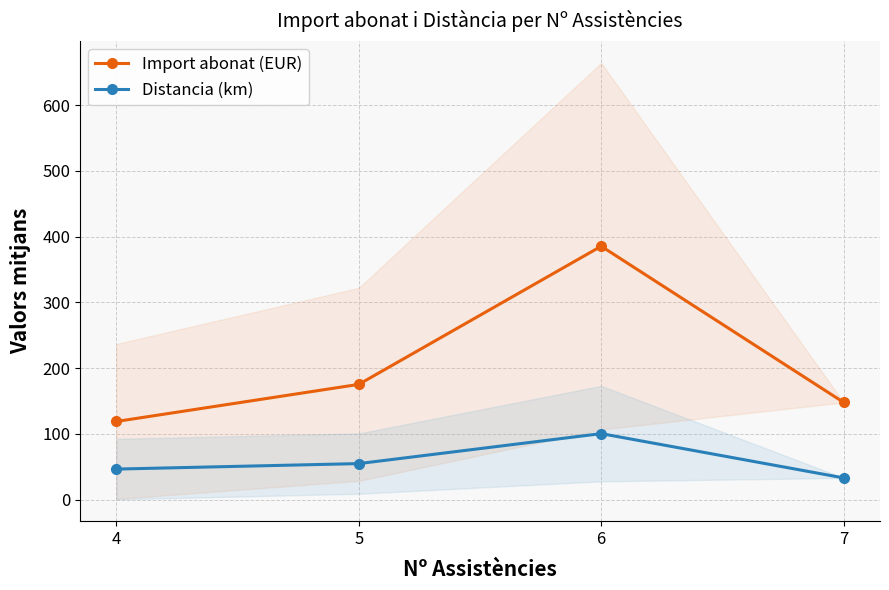

At which label is Import abonat (EUR) closest to 252?

5